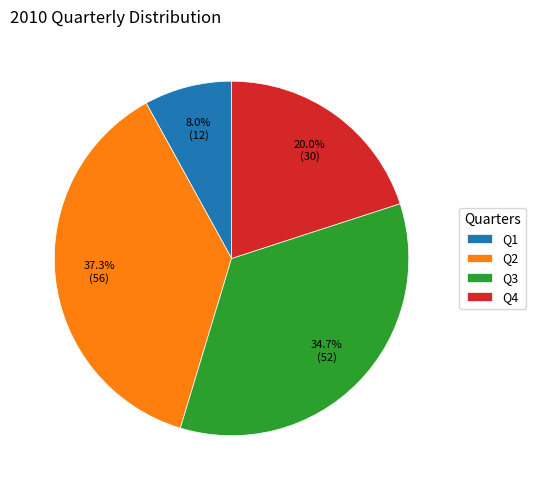

What percentage is the Q4 slice, to the nearest percent?

20%